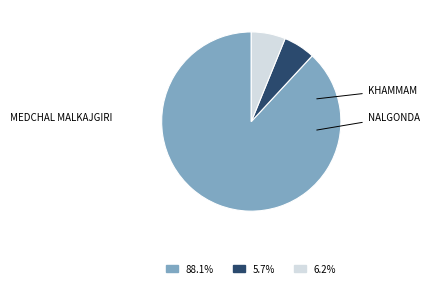

Is there any slice that represents more than half of the pie?

Yes